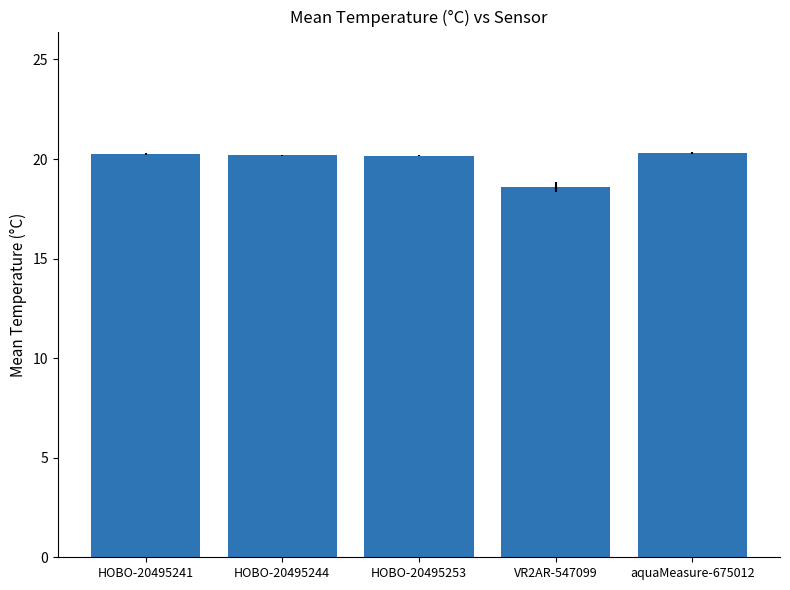

What is the minimum value shown in the chart?

18.6